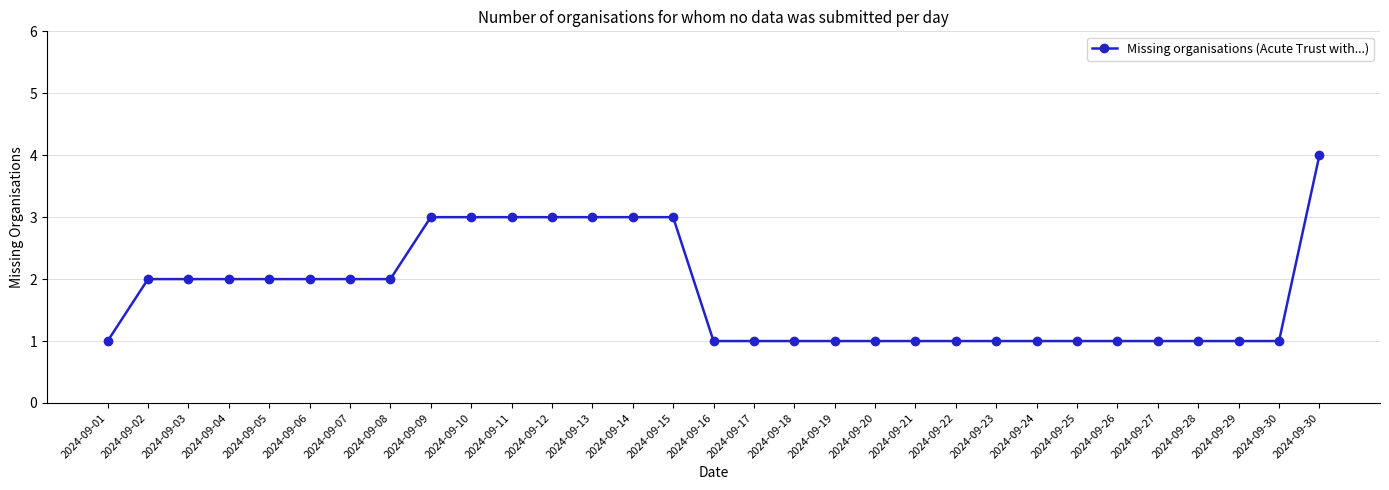

What is the sum of the values at 2024-09-23 and 2024-09-19?

2